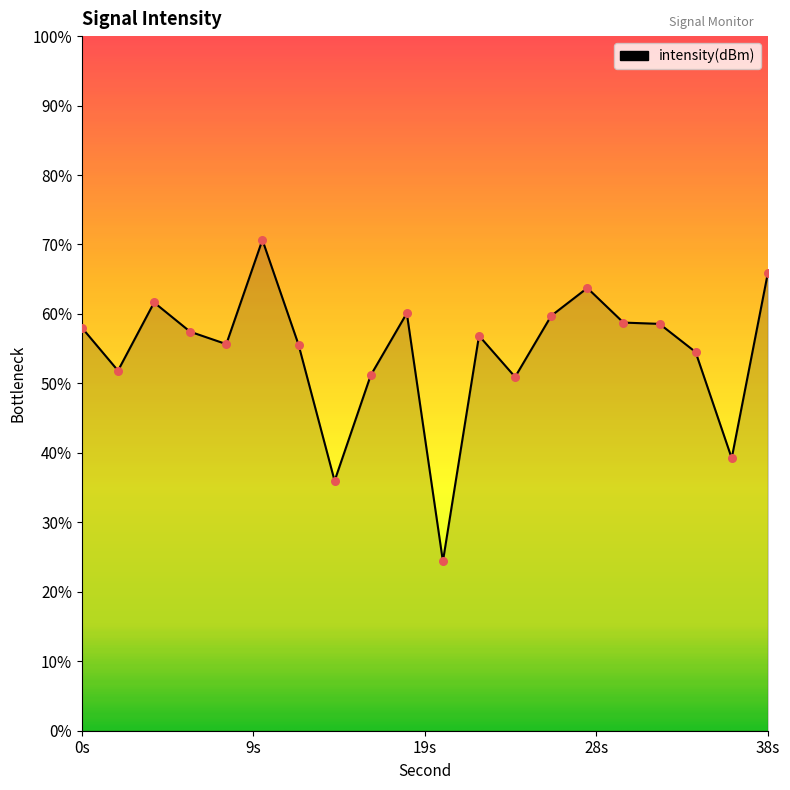

Between 30 and 2, which is larger?

30